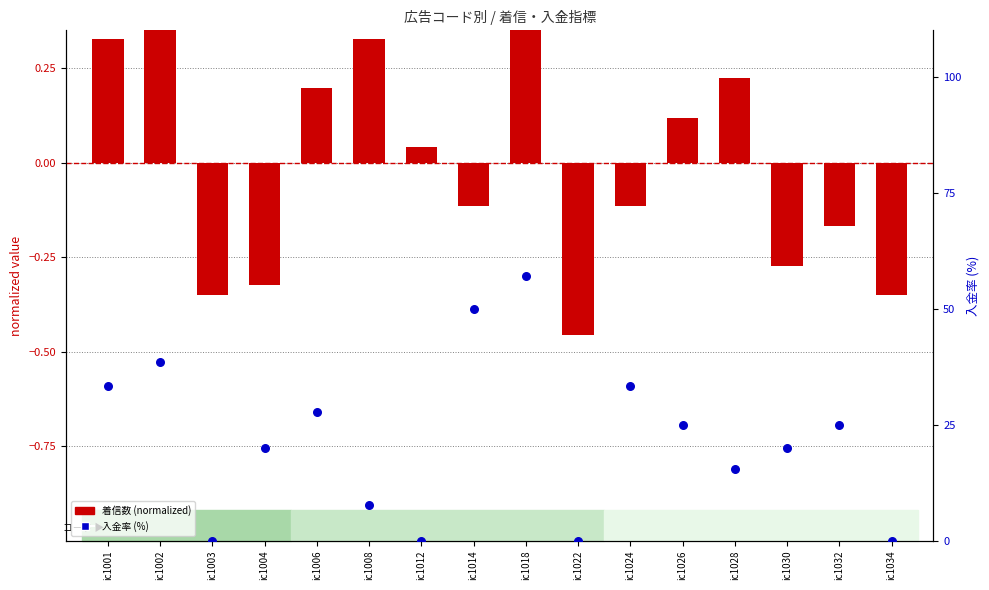

Which series has the widest spread of Y values?

入金率 (%)